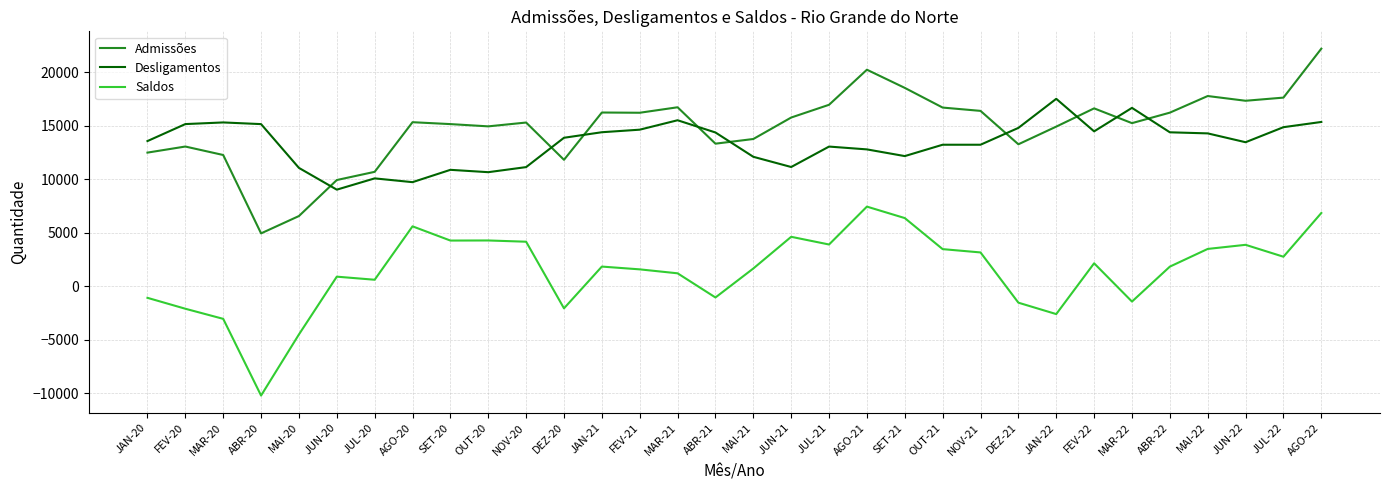

True or false: Saldos and Admissões intersect in this chart.

False